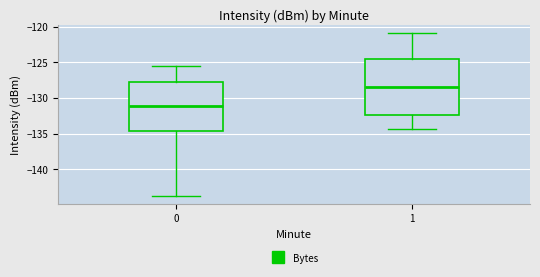

Which box's median line is the lowest?

0